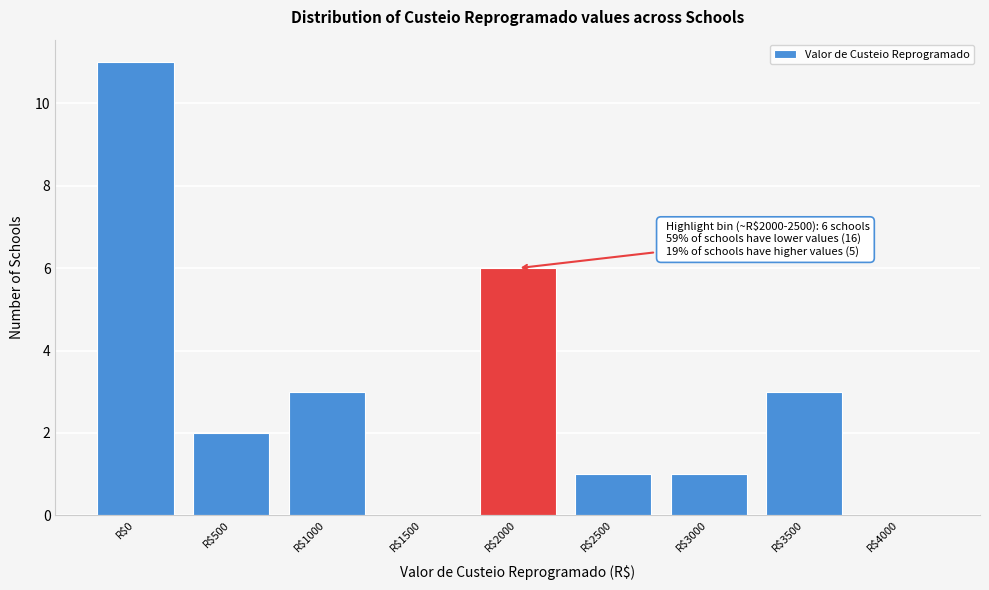

What is the greatest value displayed?

11